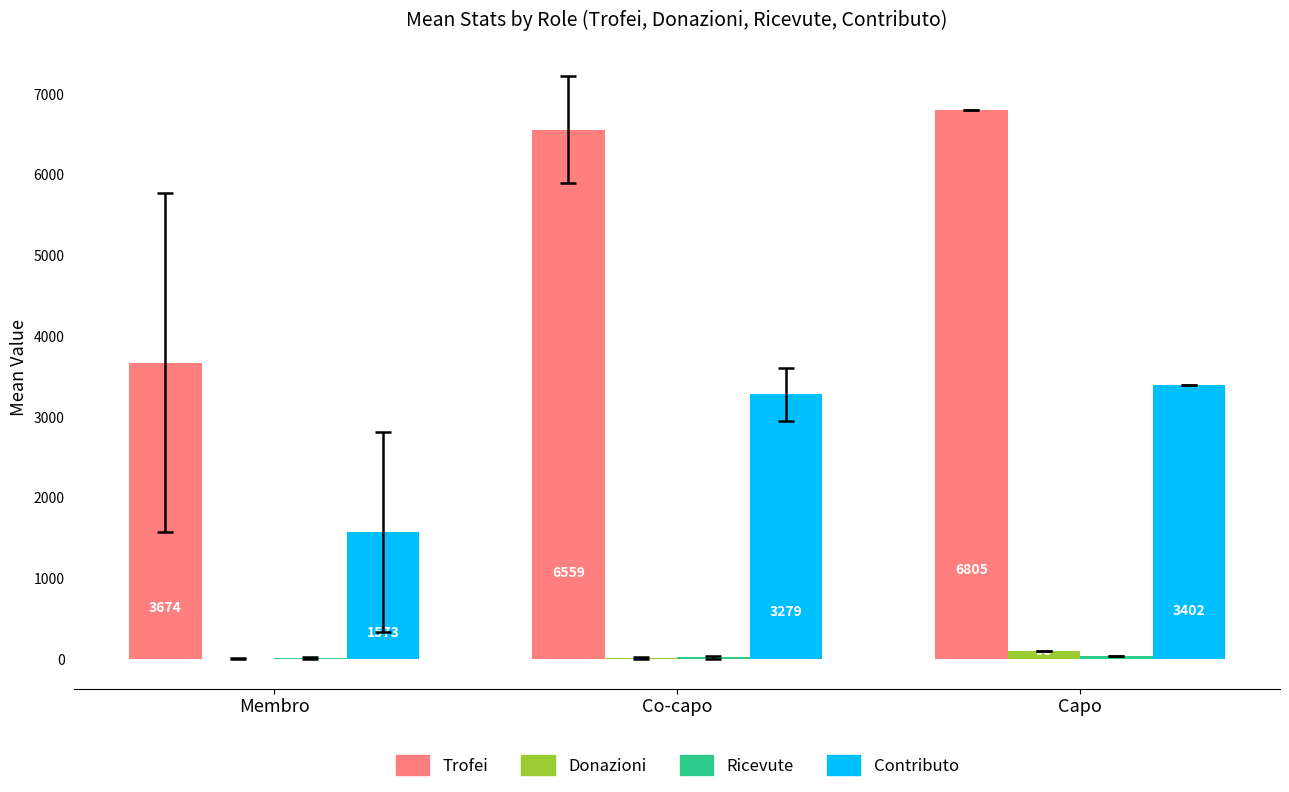

What is the total value across all series at Co-capo?

9874.7